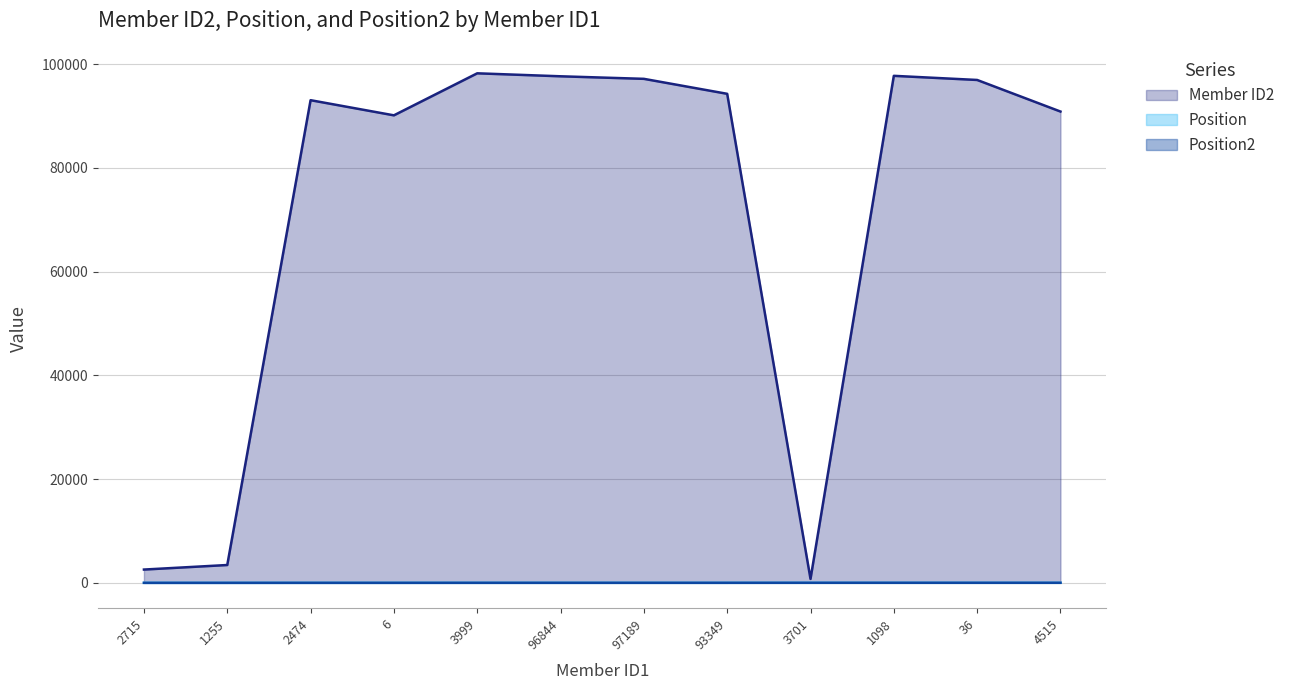

What value does the Position series have at 1255?

2